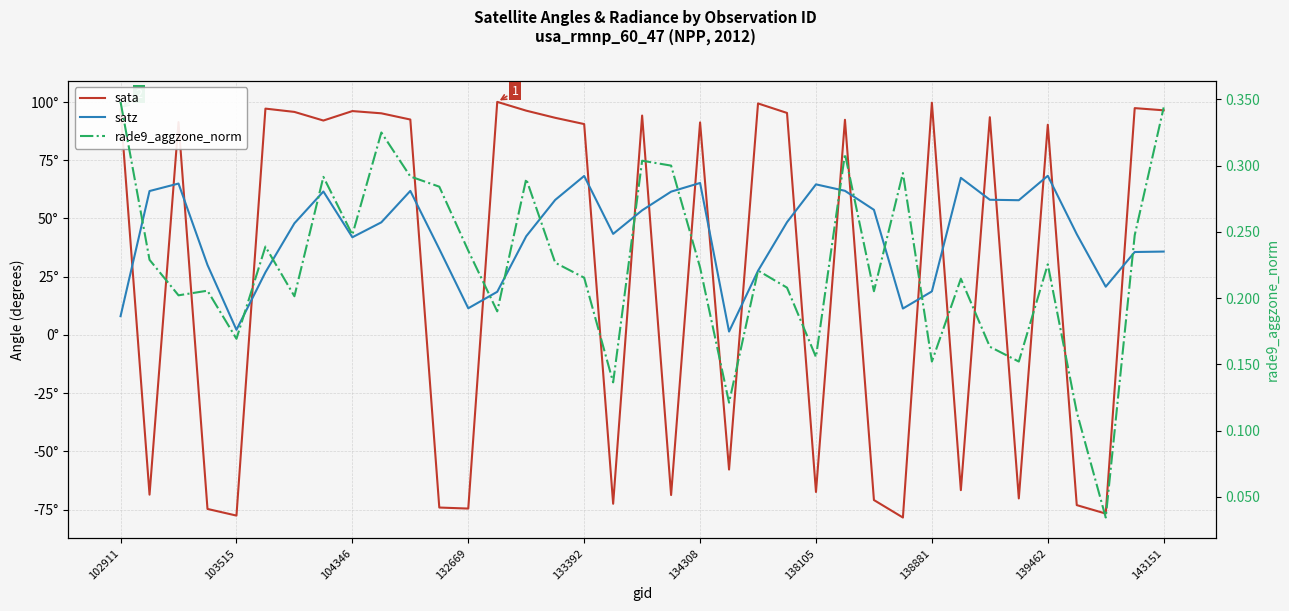

True or false: rade9_aggzone_norm has more than 2 points higher than both neighbors.

True